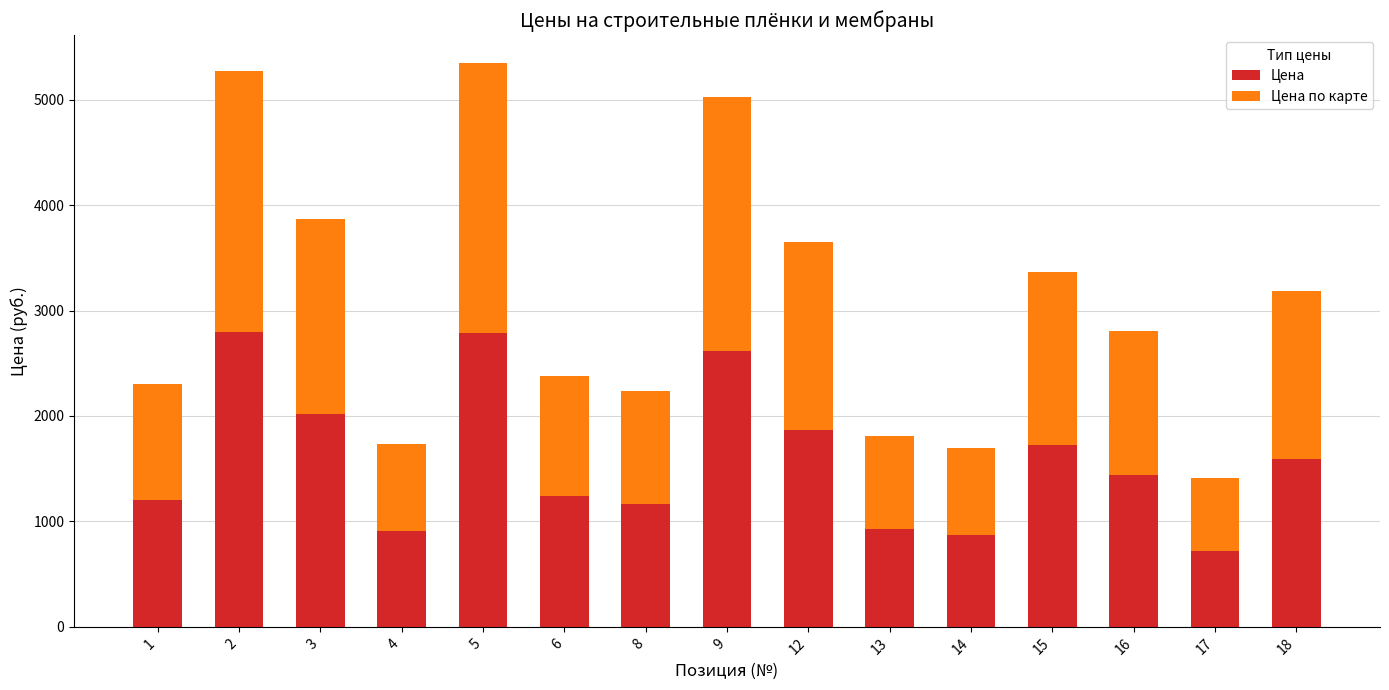

Where does the Цена series first go above 1437?

2